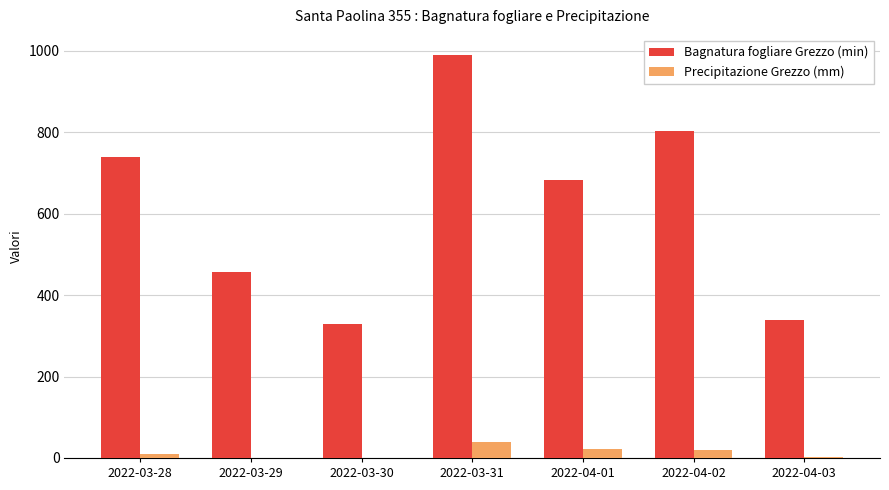

What is the greatest value displayed?

989.5